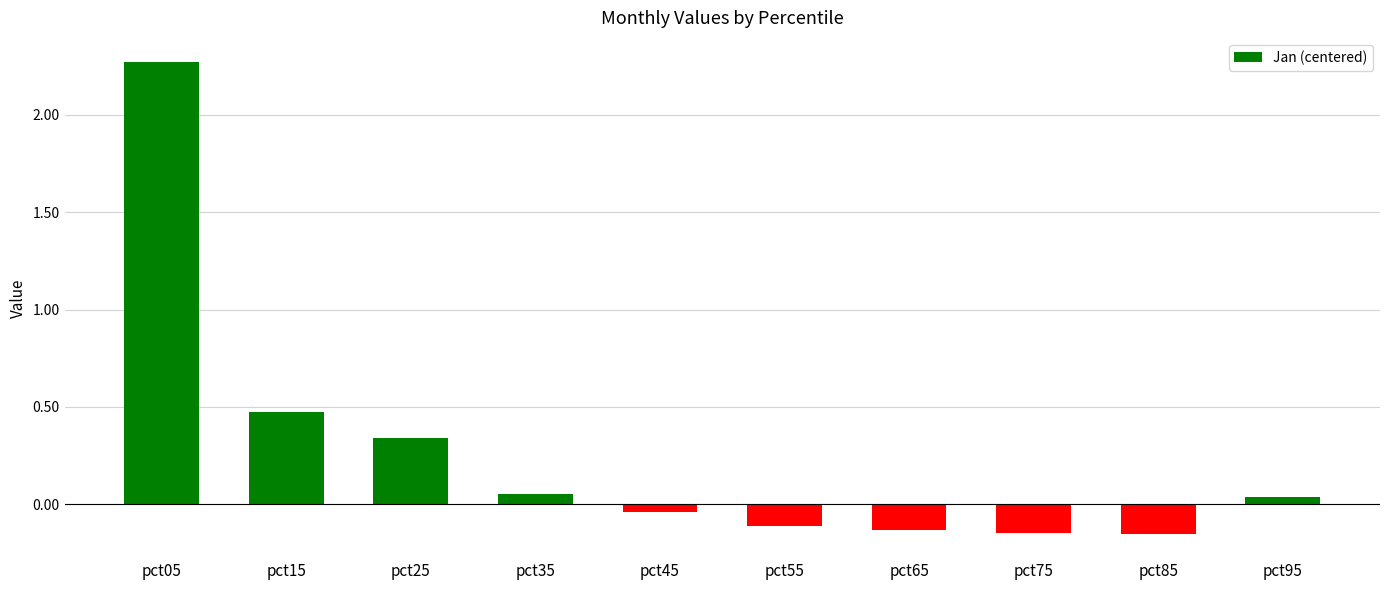

What is the difference between the maximum and minimum values?

2.4